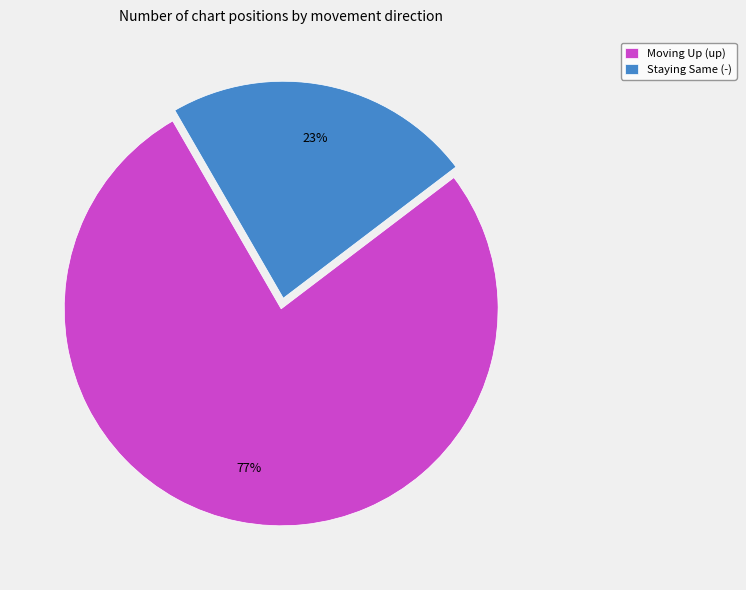

Combined, do Staying Same (-) and Moving Up (up) account for over 50%?

Yes